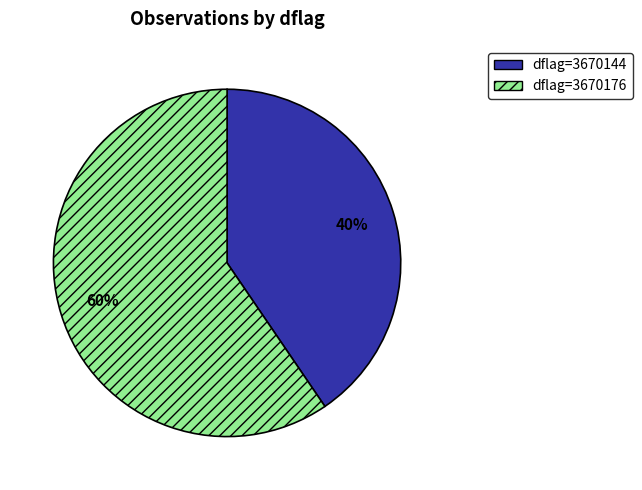

What is the majority slice?

dflag=3670176